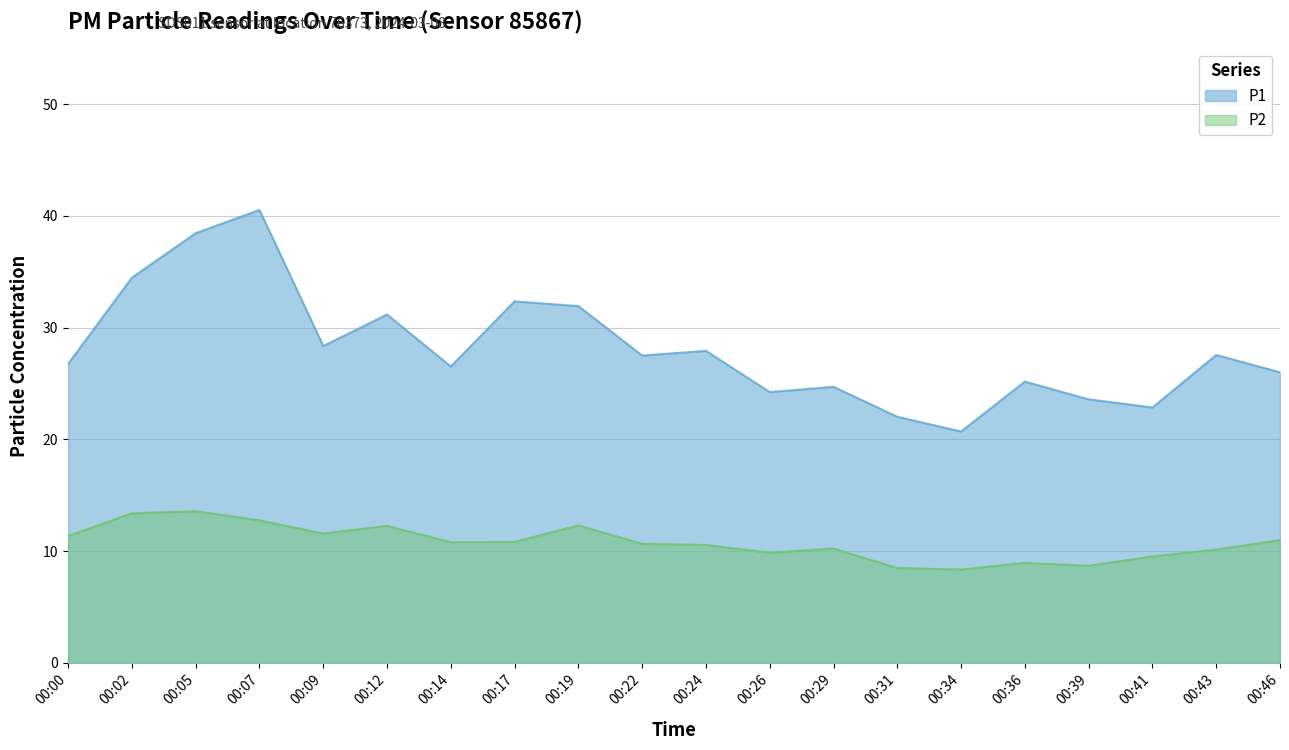

Reading right to left, transcribe all the data shown in this chart.

P1: 00:46=26.0	00:43=27.6	00:41=22.9	00:39=23.6	00:36=25.2	00:34=20.7	00:31=22.0	00:29=24.7	00:26=24.2	00:24=27.9	00:22=27.5	00:19=31.9	00:17=32.4	00:14=26.5	00:12=31.2	00:09=28.4	00:07=40.5	00:05=38.5	00:02=34.5	00:00=26.8
P2: 00:46=11.0	00:43=10.1	00:41=9.5	00:39=8.7	00:36=8.9	00:34=8.3	00:31=8.5	00:29=10.2	00:26=9.8	00:24=10.6	00:22=10.7	00:19=12.3	00:17=10.8	00:14=10.8	00:12=12.2	00:09=11.6	00:07=12.8	00:05=13.6	00:02=13.4	00:00=11.3